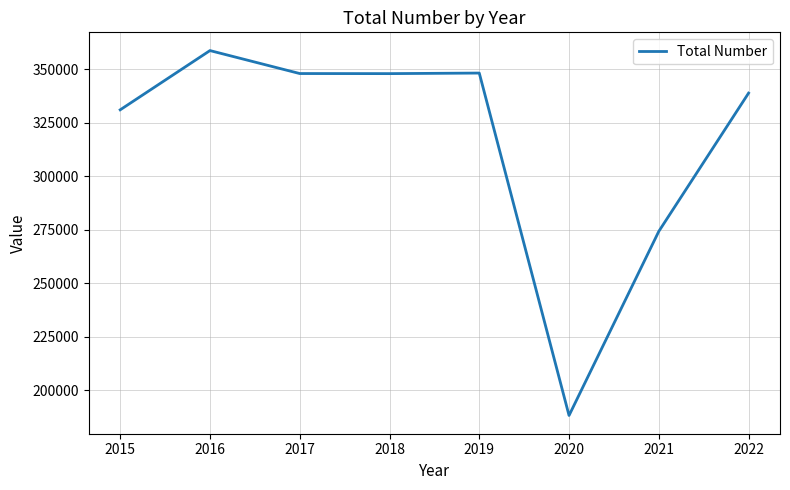

How many series are shown in this chart?

1